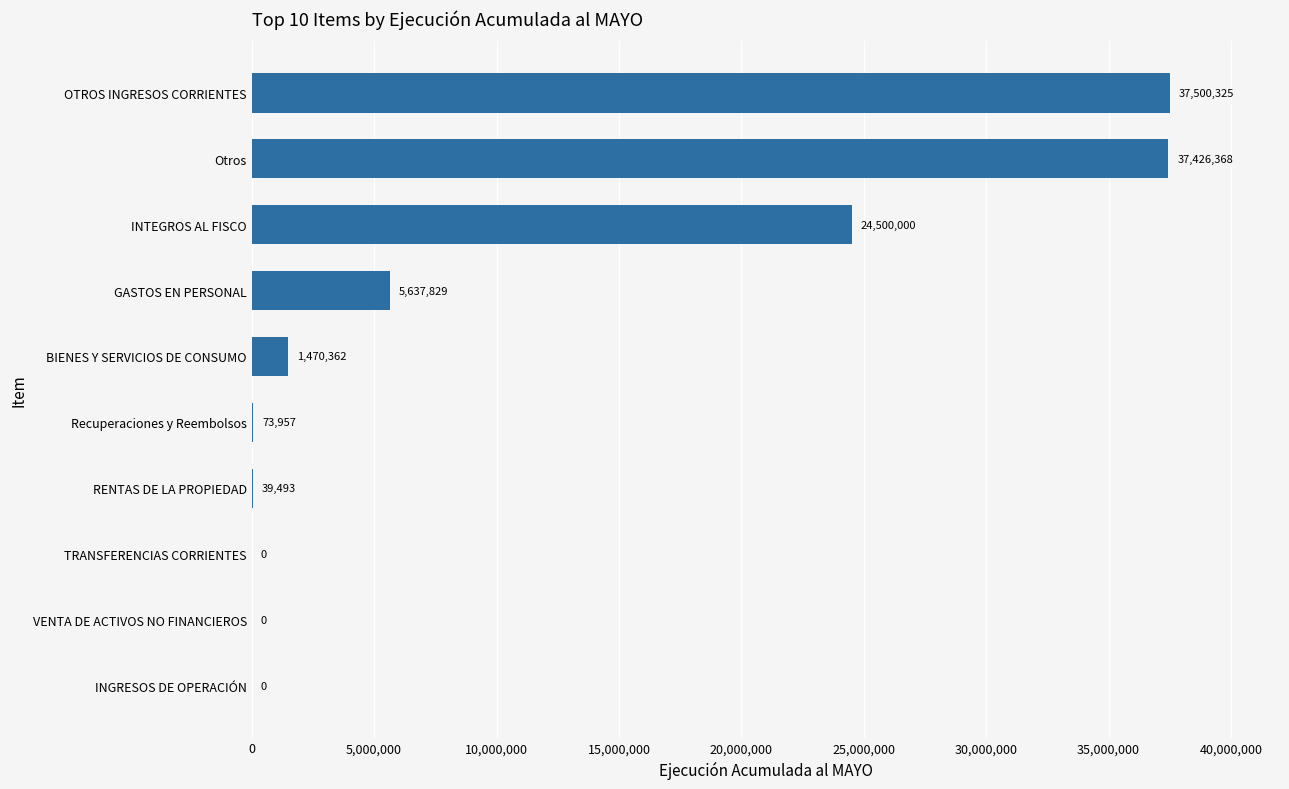

What is the approximate value at Otros, to the nearest 10?

37426370